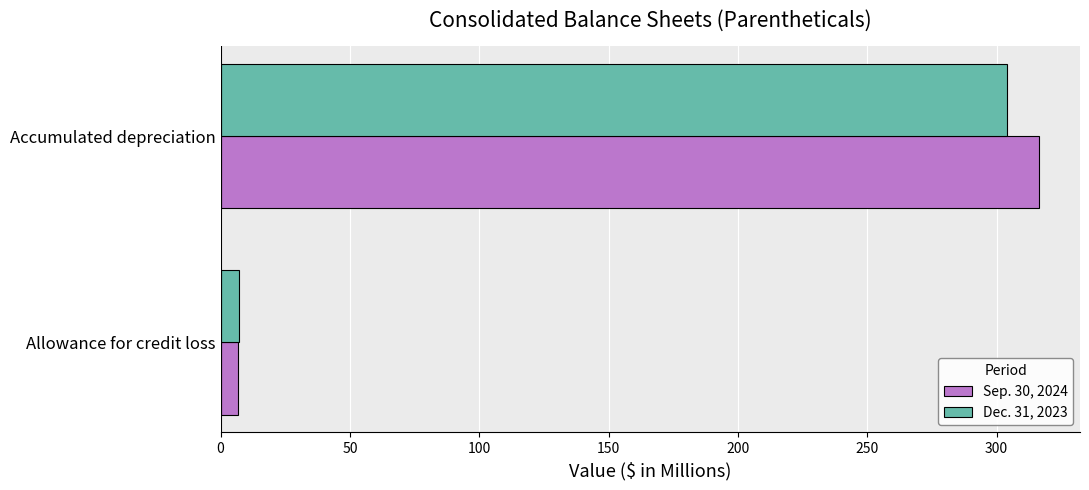

Which series has the widest spread of values?

Sep. 30, 2024